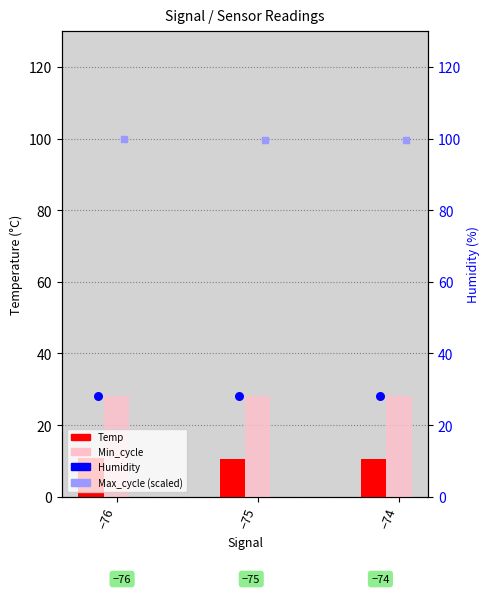

At how many categories does at least one series exceed 13?

3